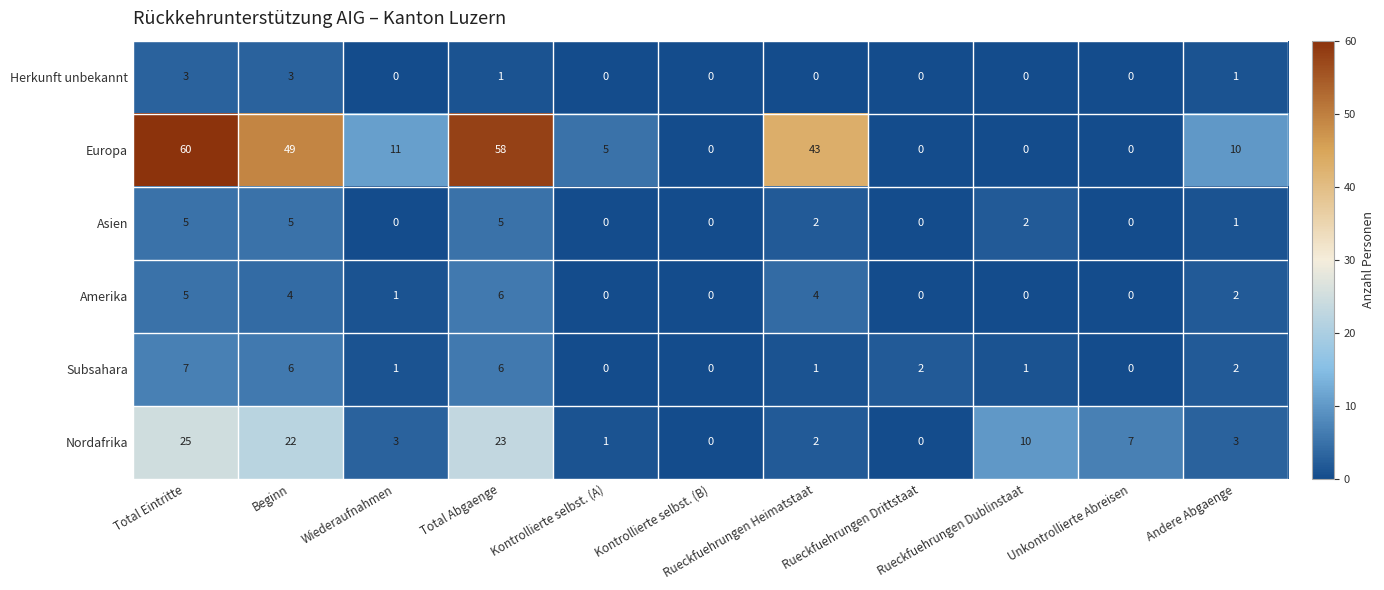

Count the number of data series in this chart.

6